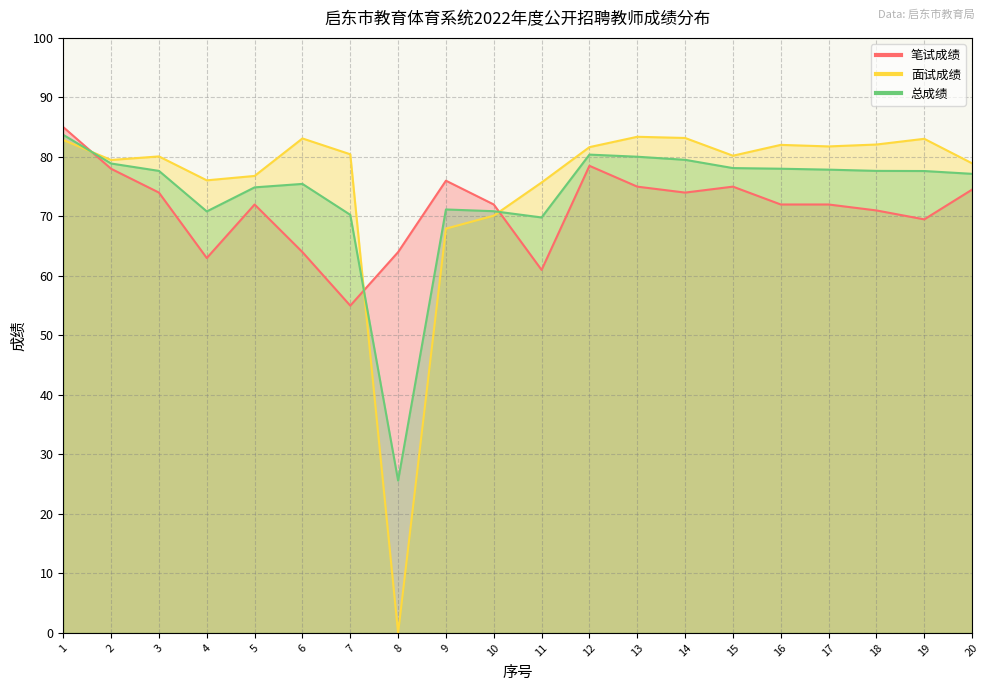

Where does the 笔试成绩 series first go above 72?

1